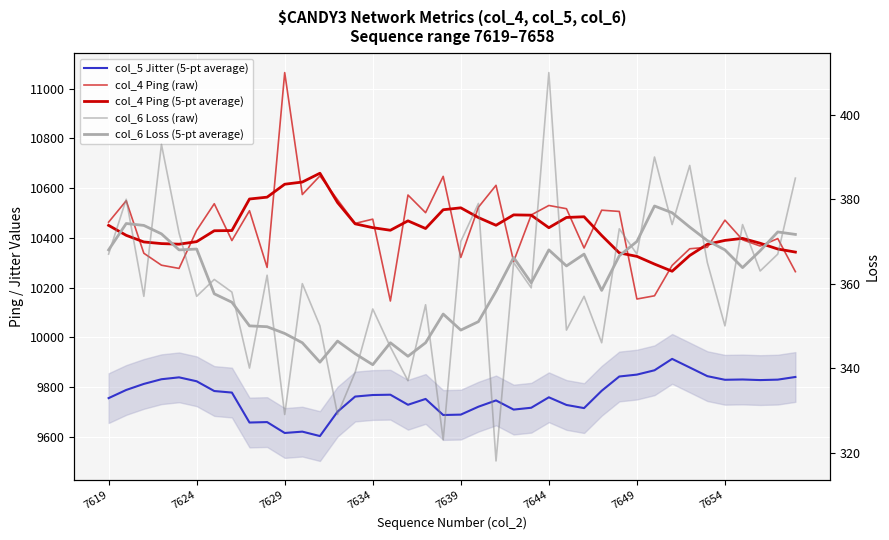

True or false: col_4 Ping (raw) and col_5 Jitter (5-pt average) cross at least once.

False